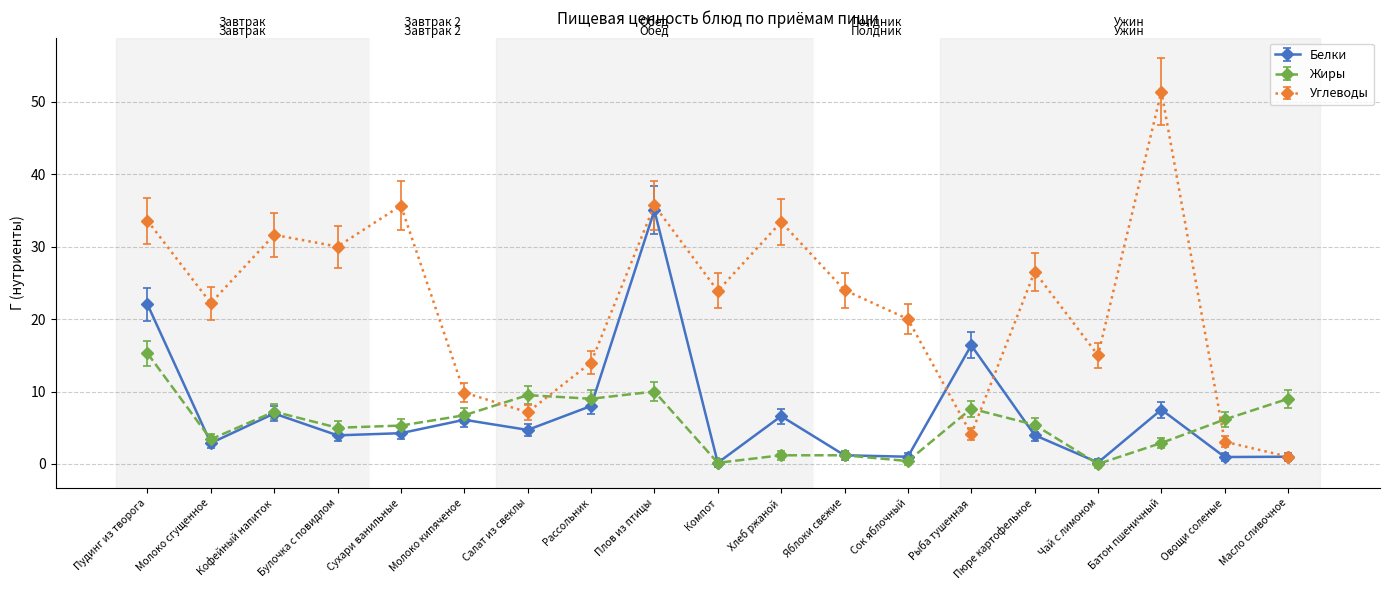

What is the maximum value for Жиры?

15.3